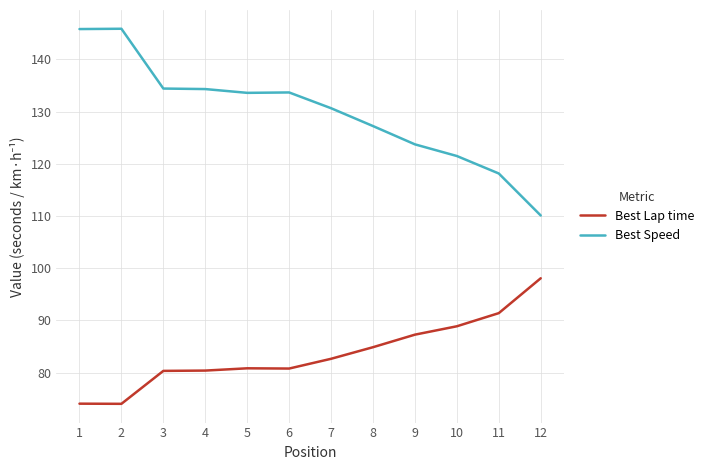

Is the value of Best Lap time at 4 greater than the value of Best Speed at 9?

No